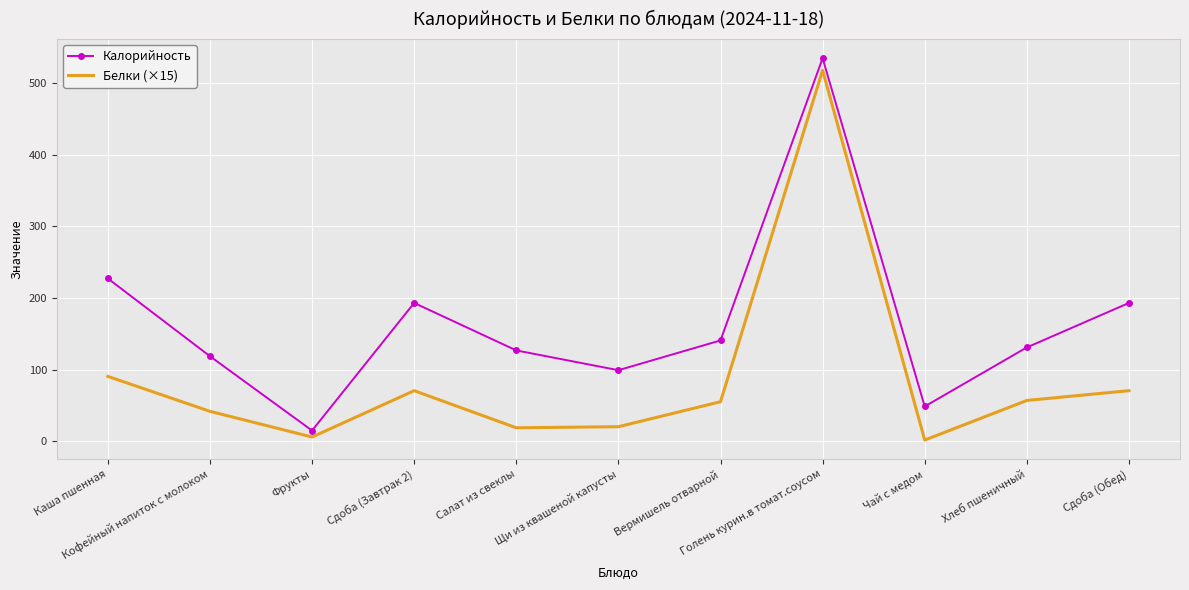

Rank the series by their maximum value, from highest to lowest.

Калорийность, Белки (×15)